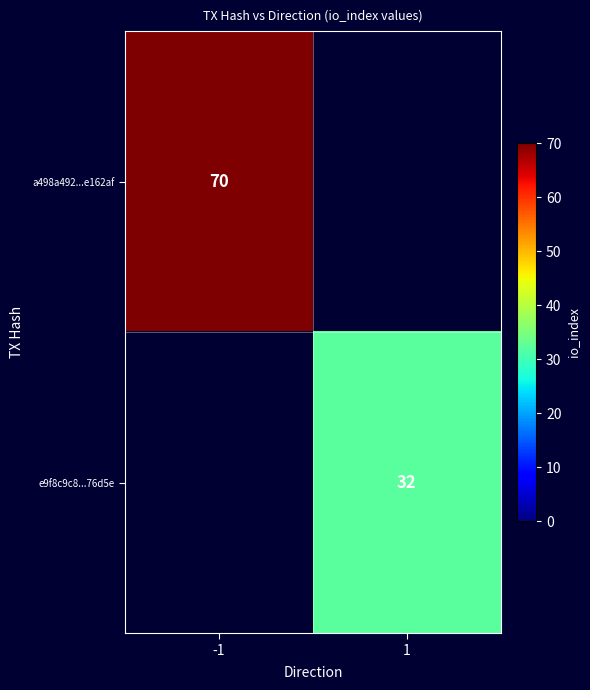

Between 1 and -1, which is larger?

-1